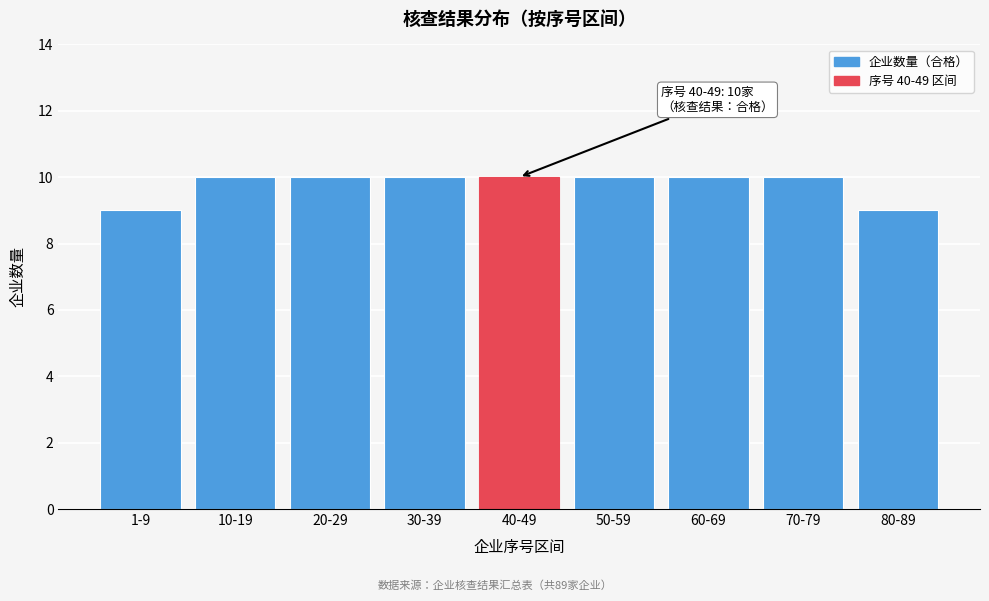

Reading left to right, extract all data points from this chart.

9	10	10	10	10	10	10	10	9